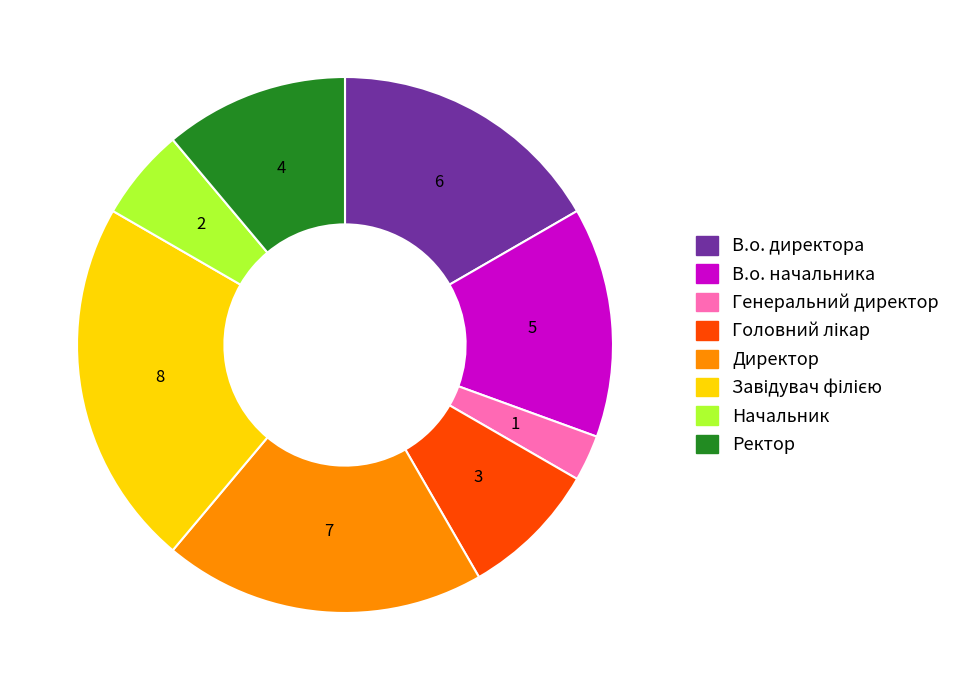

Is there any slice that represents more than half of the pie?

No